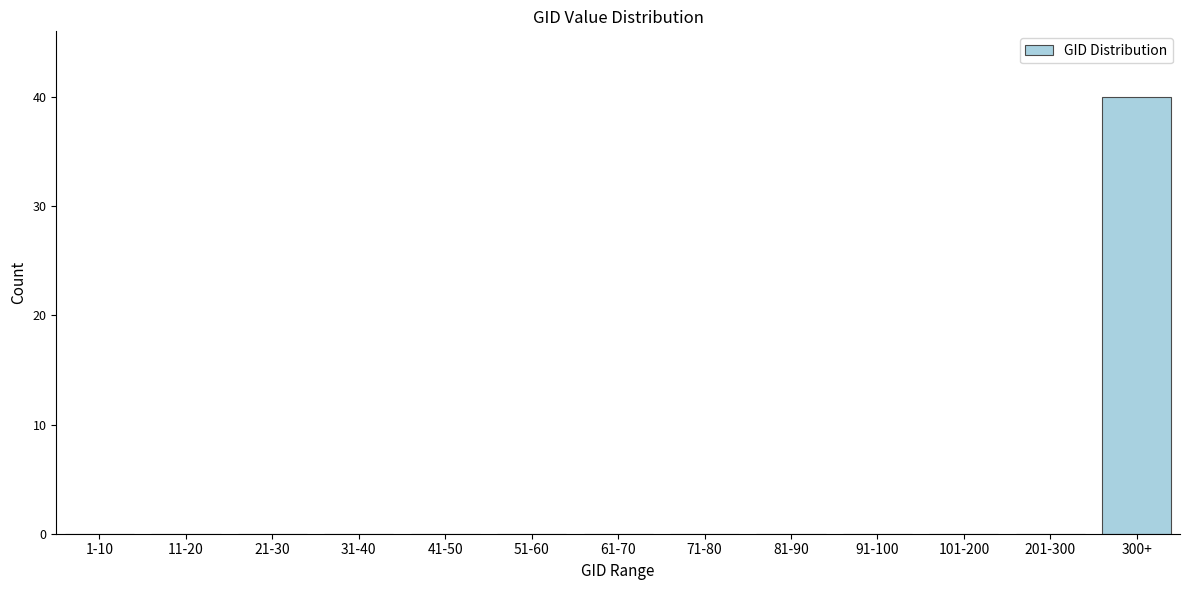

Reading right to left, transcribe all the data shown in this chart.

300+=40	201-300=0	101-200=0	91-100=0	81-90=0	71-80=0	61-70=0	51-60=0	41-50=0	31-40=0	21-30=0	11-20=0	1-10=0